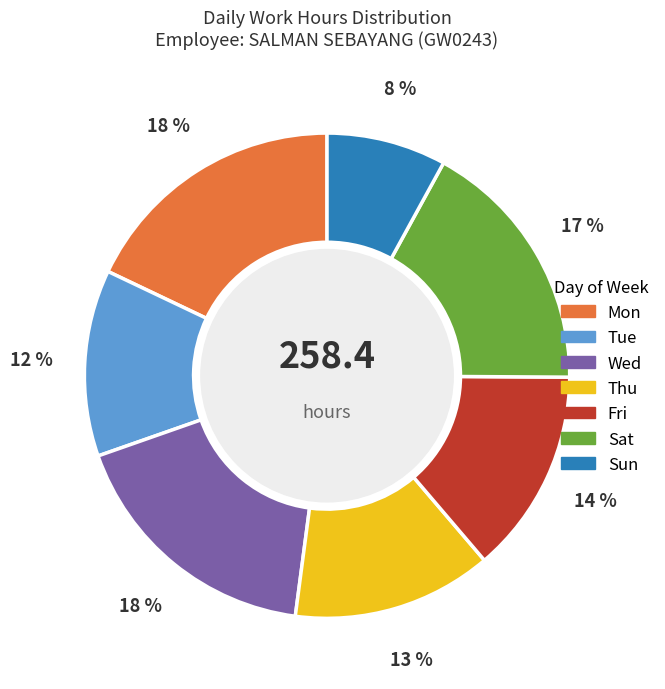

Is there any slice that represents more than half of the pie?

No